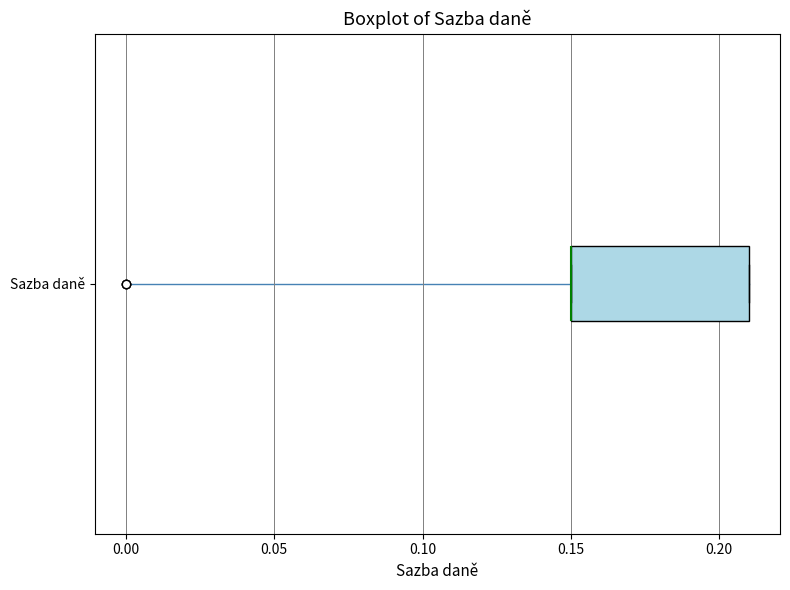

Read this box plot against the x-axis: the position of the median line, the range covered by the box, and the ends of both whiskers. The values are not printed on the chart, so give them approximately, as read against the axis.

median 0.15 (drawn on the box's left edge), box 0.15 to 0.21, whiskers 0.15 to 0.21